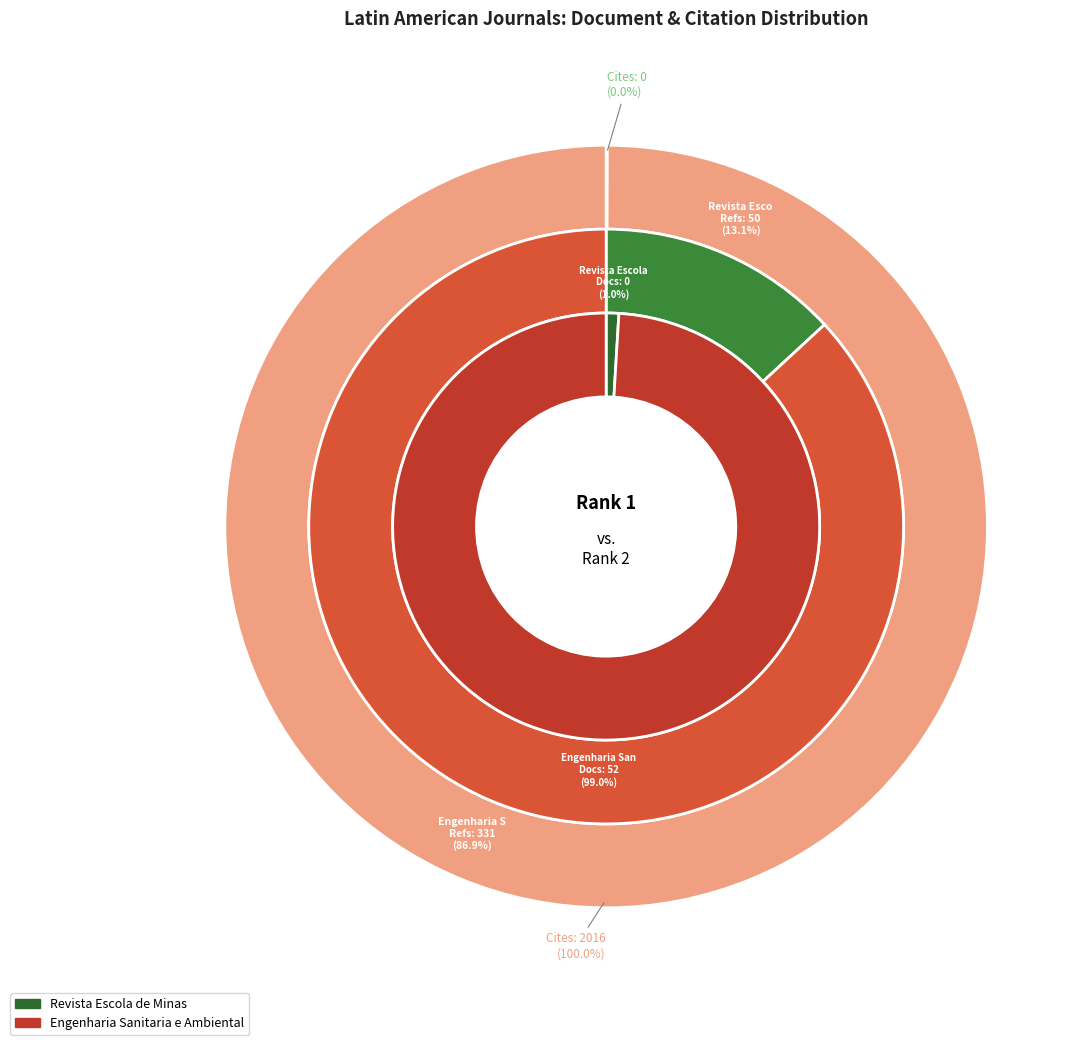

Is it true that Engenharia Sanitaria e Ambiental is 80% of the pie?

False